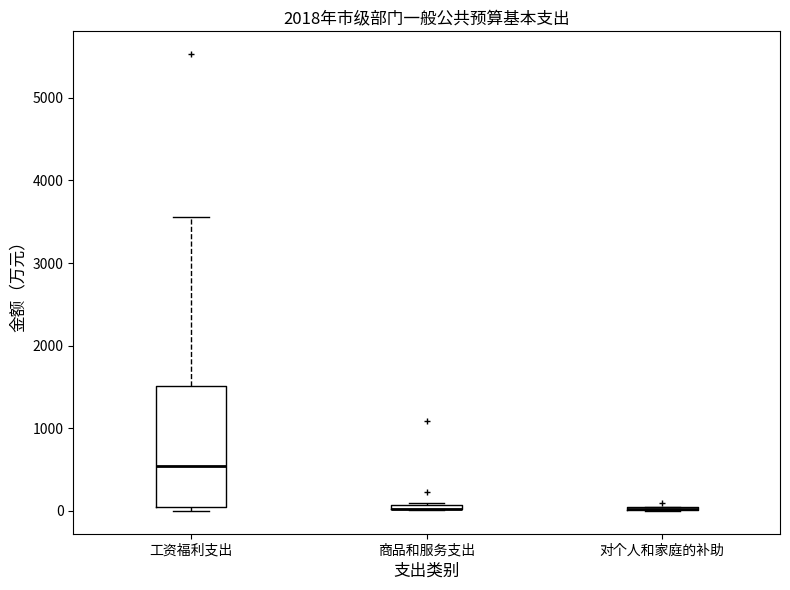

Comparing the boxes themselves (not the whiskers), which one is the tallest?

工资福利支出